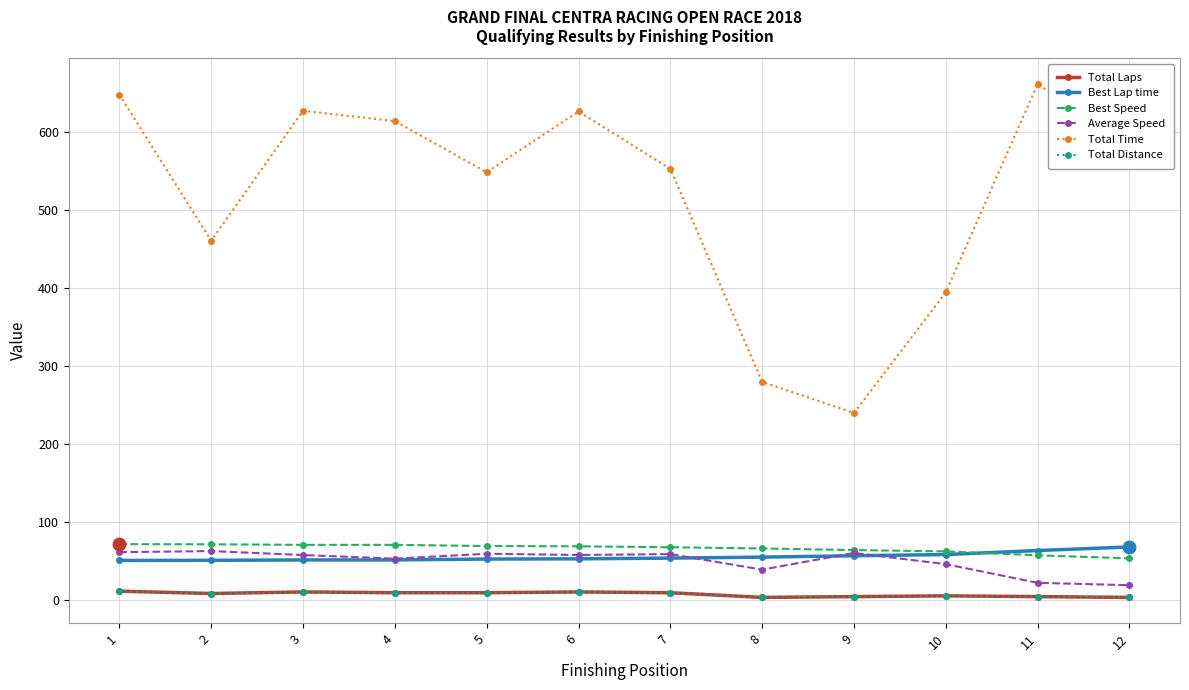

What is the maximum value shown in the chart?

662.1